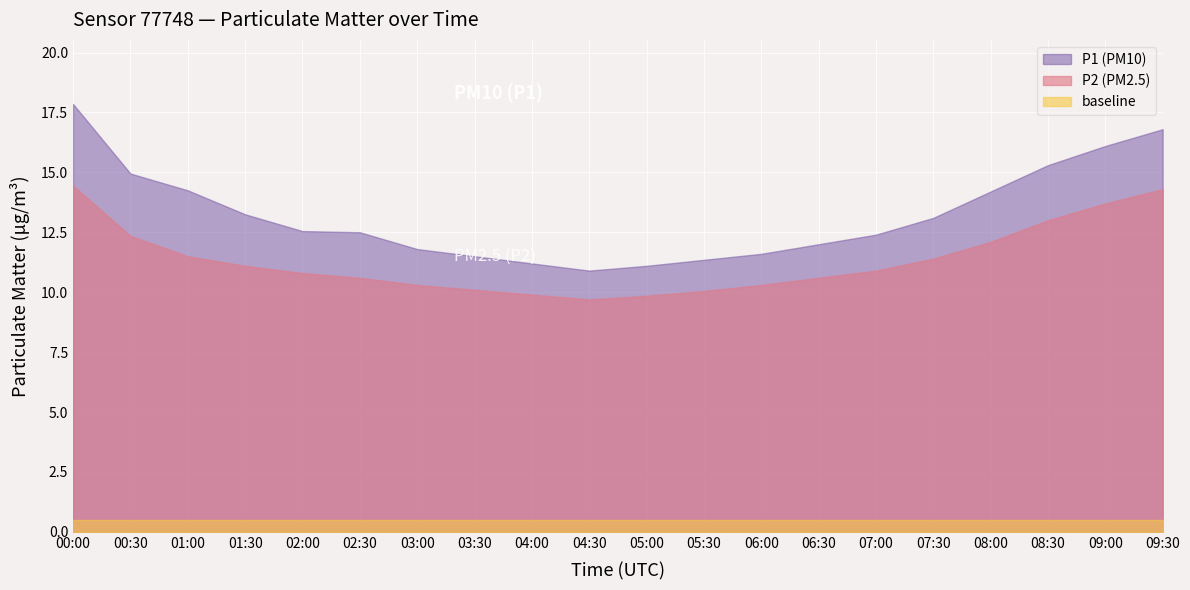

What is the label of the 5th point from the right?

07:30